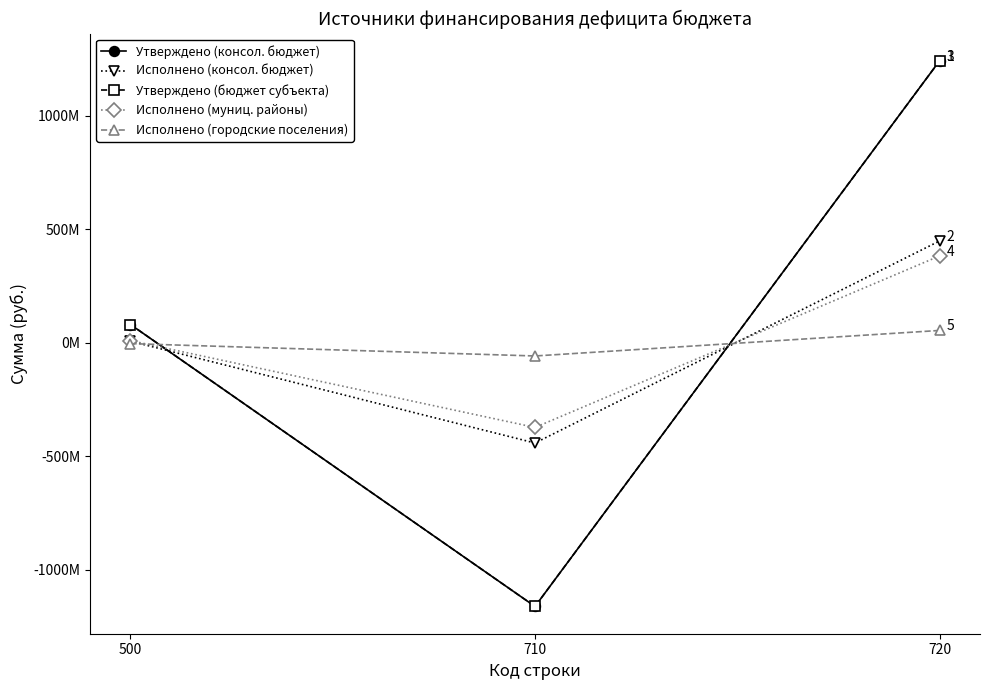

Is it true that Исполнено (городские поселения) equals -104513063.3 at 710?

False